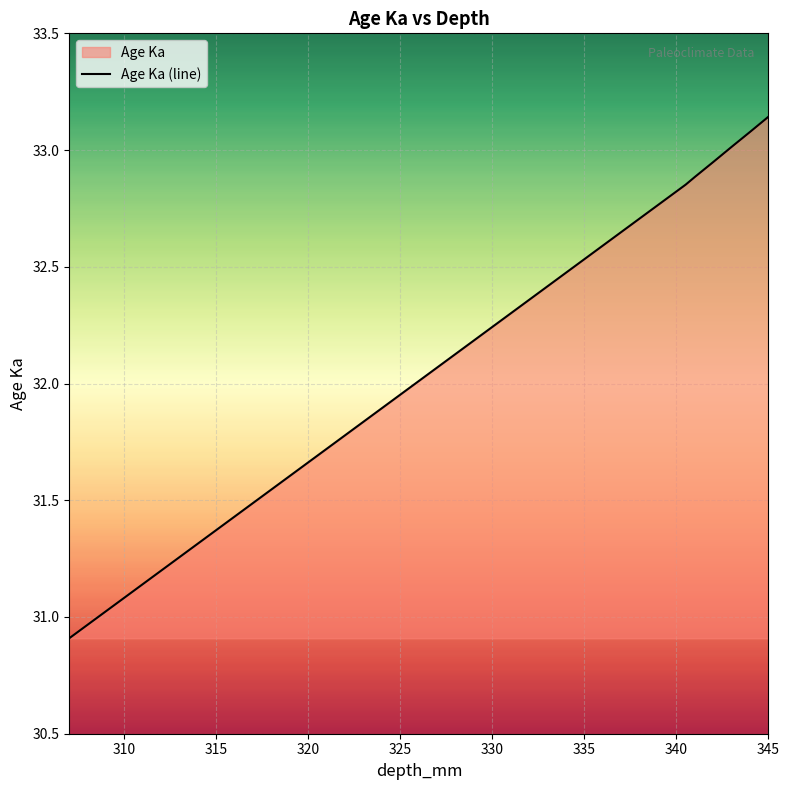

What is the average value?

32.0